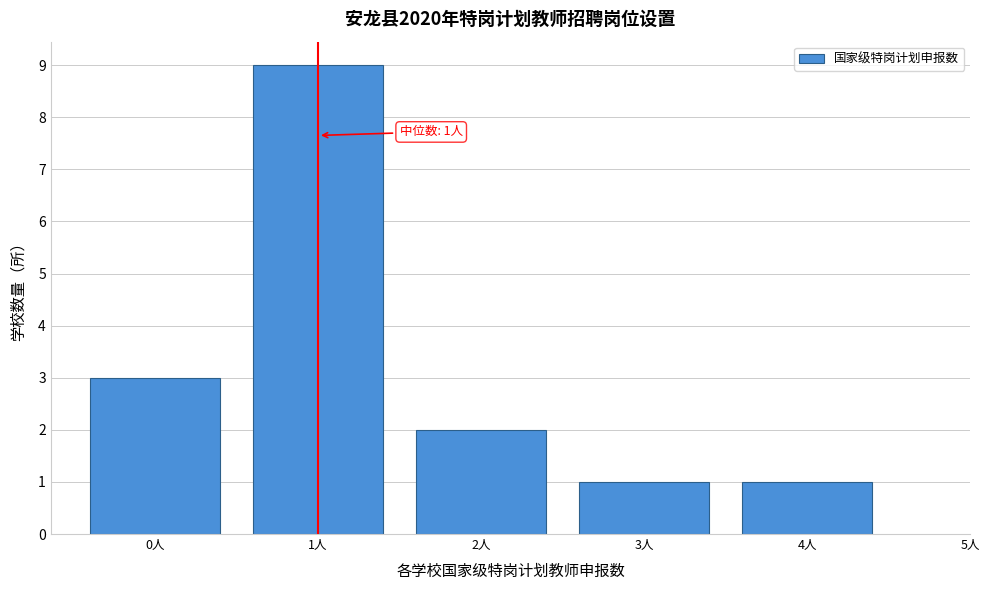

Which range on the x-axis has the tallest bar?

0.5 to 1.5